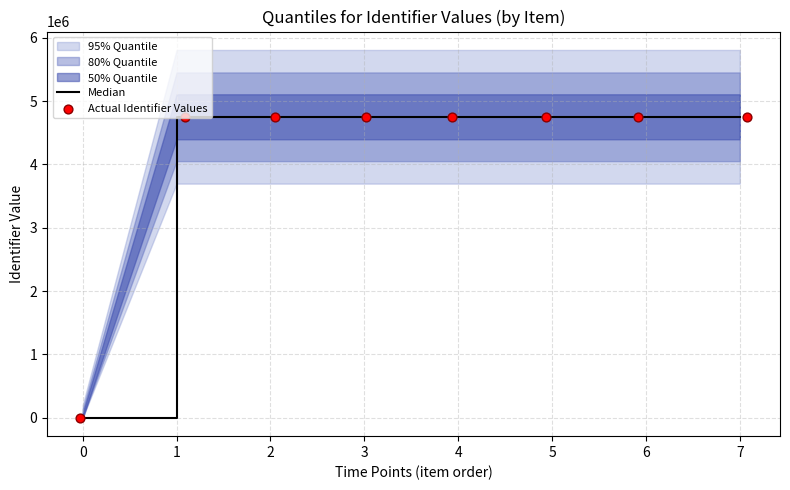

At how many categories does at least one series exceed 2325336?

7